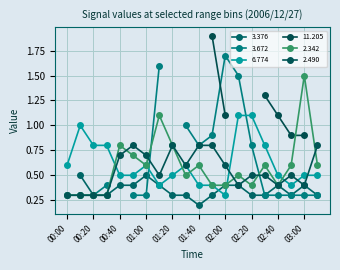

True or false: 2.490 has more than 1 points higher than both neighbors.

True